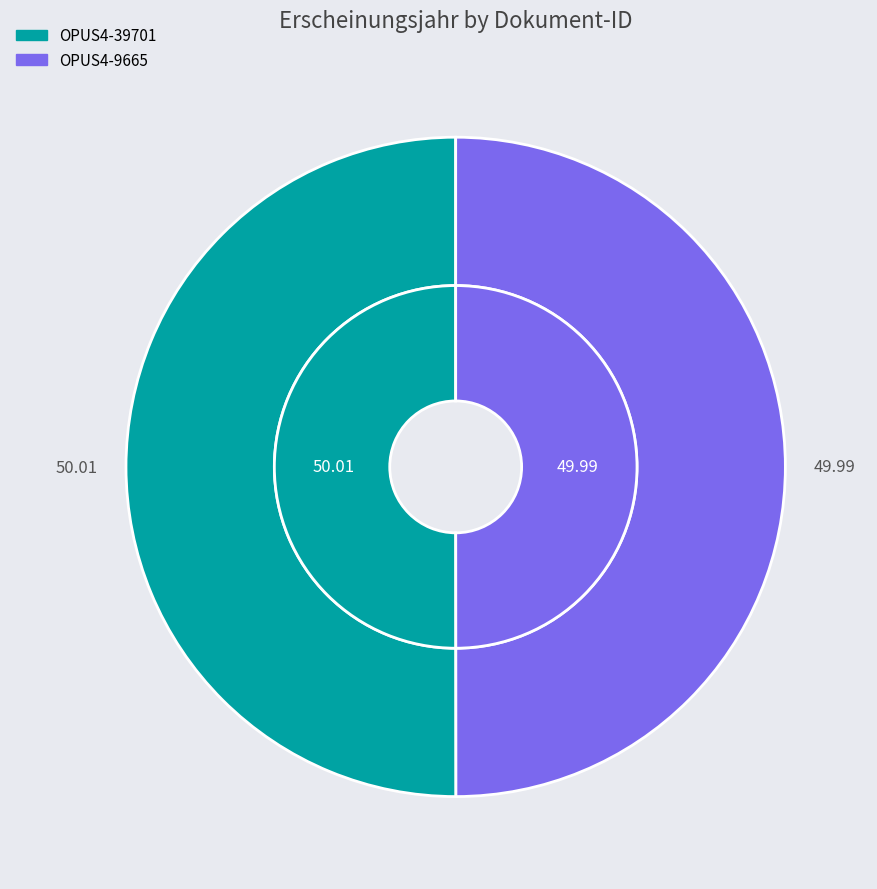

To the nearest percent, what percentage of the pie is OPUS4-9665?

50%